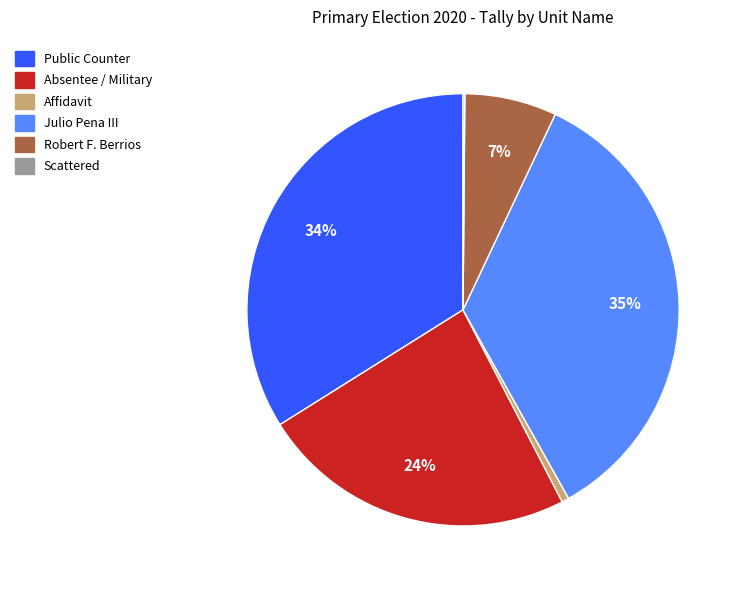

What is the ratio of the value at Absentee / Military to the value at Julio Pena III?

0.7